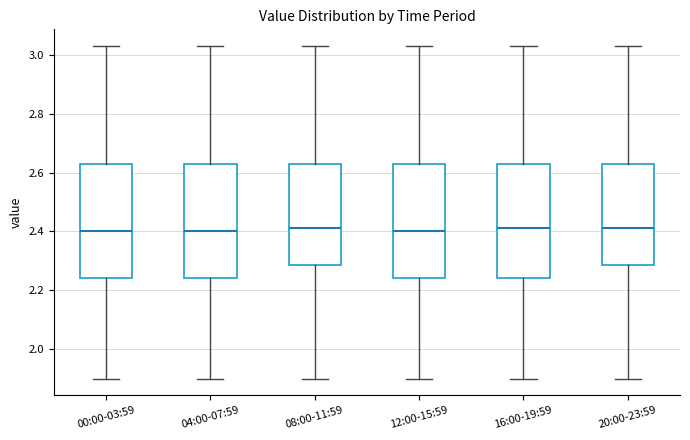

Reading left to right, transcribe this box plot: for each box, give where its median line is, the range the box spans, and where its two whiskers end, as read against the y-axis. The values are not printed on the chart, so give them approximately, as read against the axis.

00:00-03:59: median 2.40, box 2.24 to 2.64, whiskers 1.90 to 3.04
04:00-07:59: median 2.40, box 2.24 to 2.64, whiskers 1.90 to 3.04
08:00-11:59: median 2.42, box 2.28 to 2.64, whiskers 1.90 to 3.04
12:00-15:59: median 2.40, box 2.24 to 2.64, whiskers 1.90 to 3.04
16:00-19:59: median 2.42, box 2.24 to 2.64, whiskers 1.90 to 3.04
20:00-23:59: median 2.42, box 2.28 to 2.64, whiskers 1.90 to 3.04